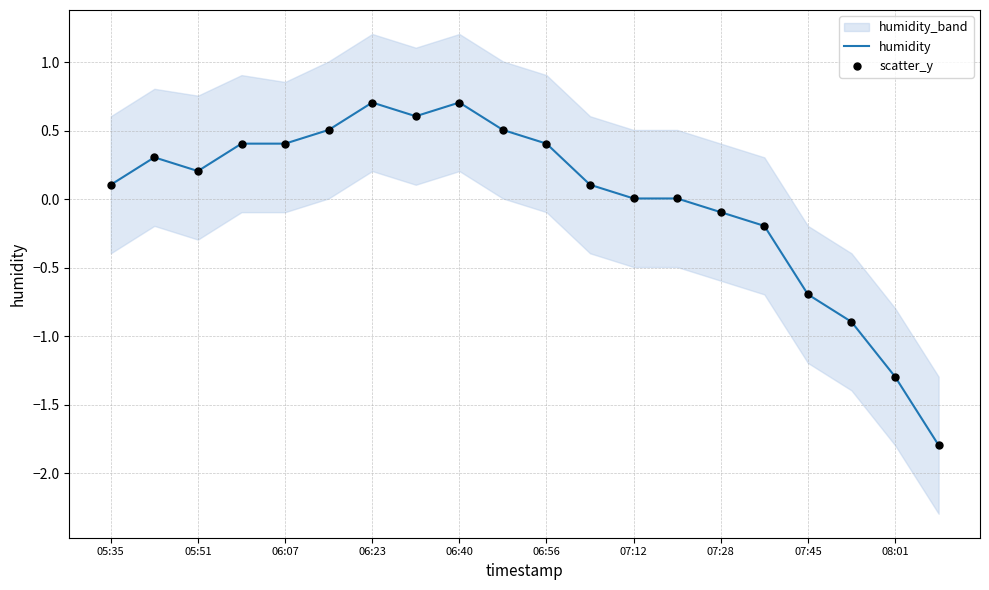

Is it true that humidity equals 1.2 at 06:40?

False